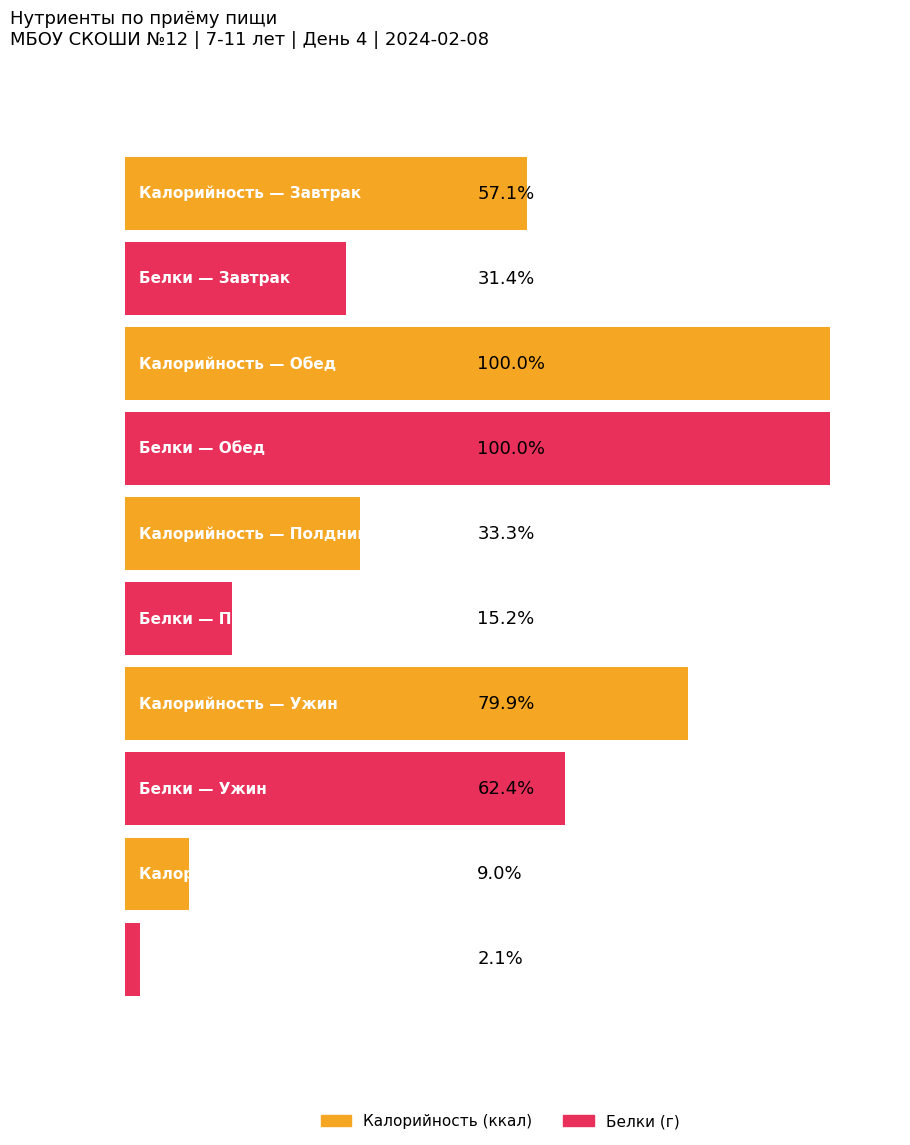

What is the sum of all Калорийность values?

2632.0